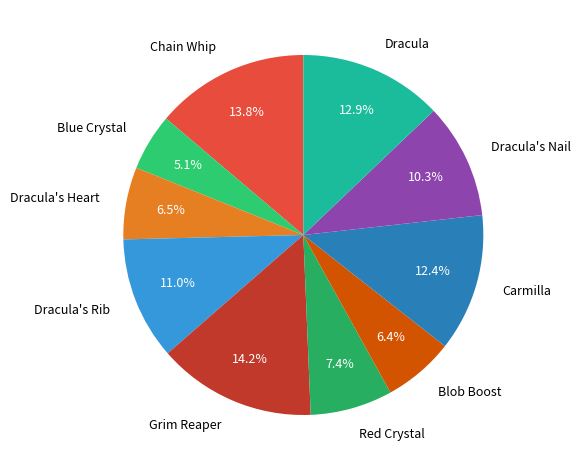

The Grim Reaper slice represents 14% of the pie. True or false?

True